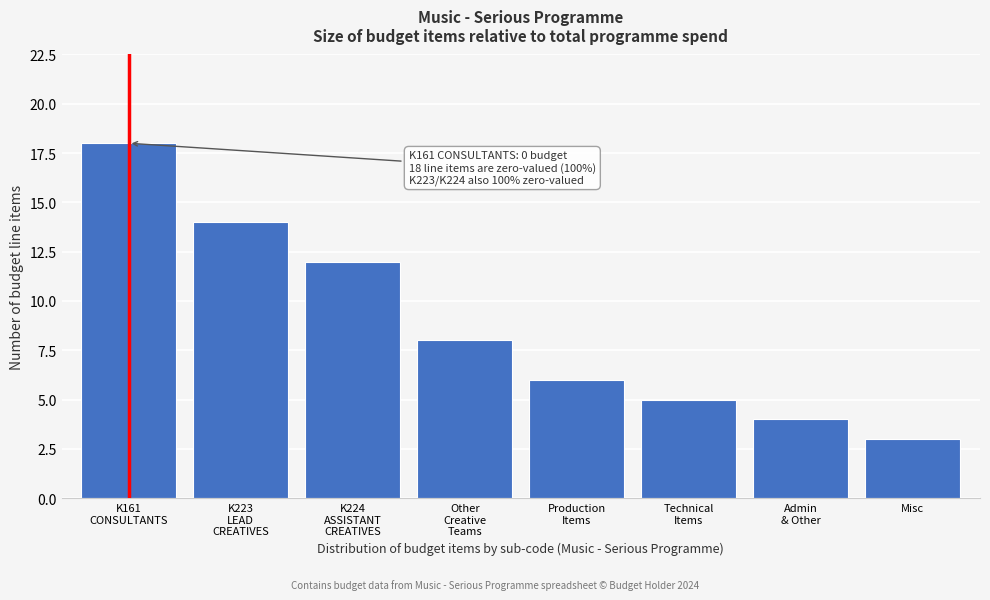

Reading left to right, transcribe all the data shown in this chart.

18	14	12	8	6	5	4	3